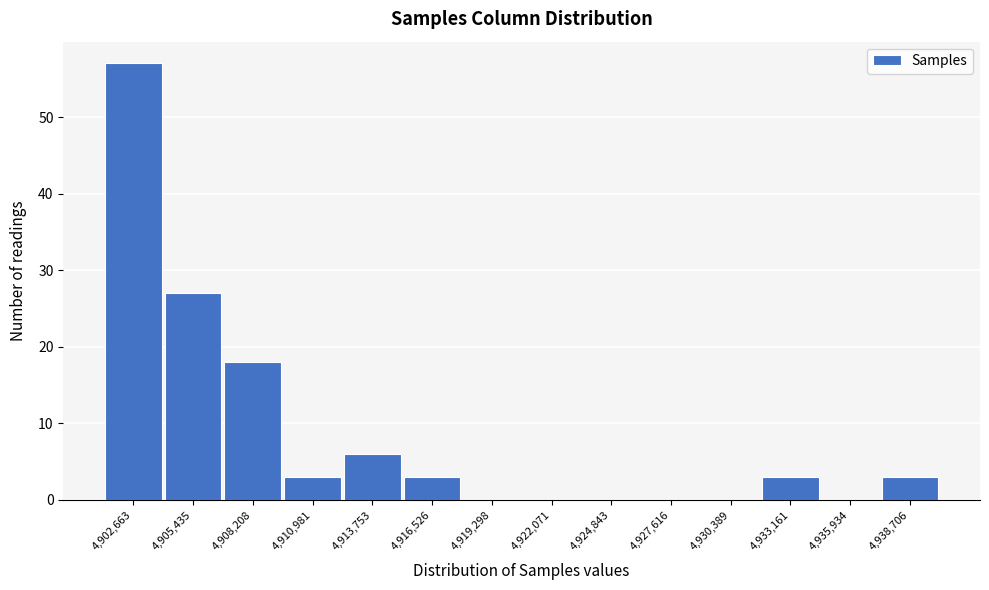

Reading left to right, list every bar in this chart as the range it spans on the x-axis followed by its height. Neither the bar edges nor the heights are printed on the chart, so give them approximately, as read against the axes.

4901500 to 4904000: 57
4904000 to 4907000: 27
4907000 to 4909500: 18
4909500 to 4912500: 3
4912500 to 4915000: 6
4915000 to 4918000: 3
4918000 to 4920500: 0
4920500 to 4923500: 0
4923500 to 4926000: 0
4926000 to 4929000: 0
4929000 to 4932000: 0
4932000 to 4934500: 3
4934500 to 4937500: 0
4937500 to 4940000: 3